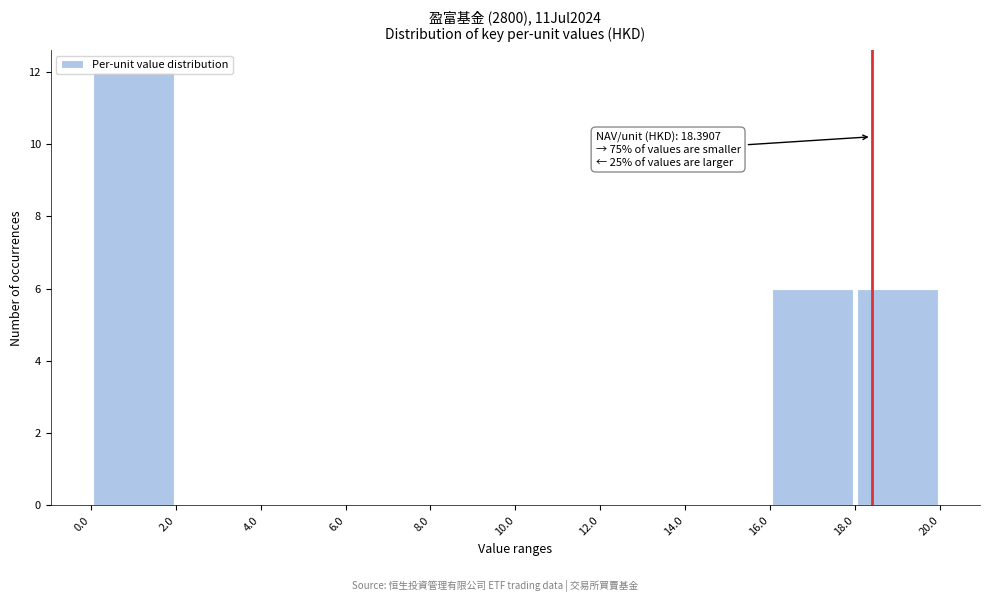

Which range on the x-axis has the tallest bar?

0.0 to 2.0